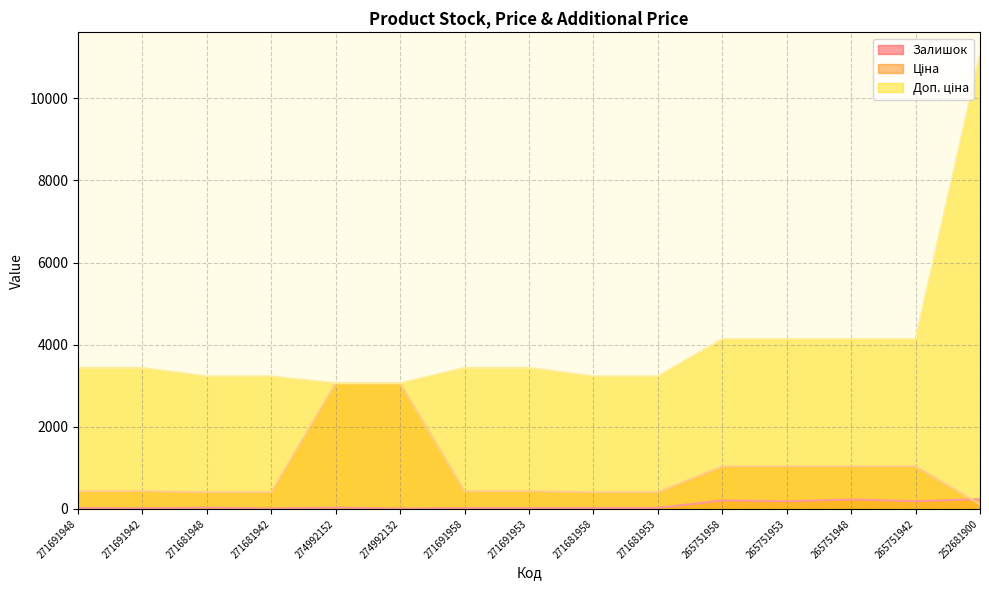

How many categories are shown in the chart?

15